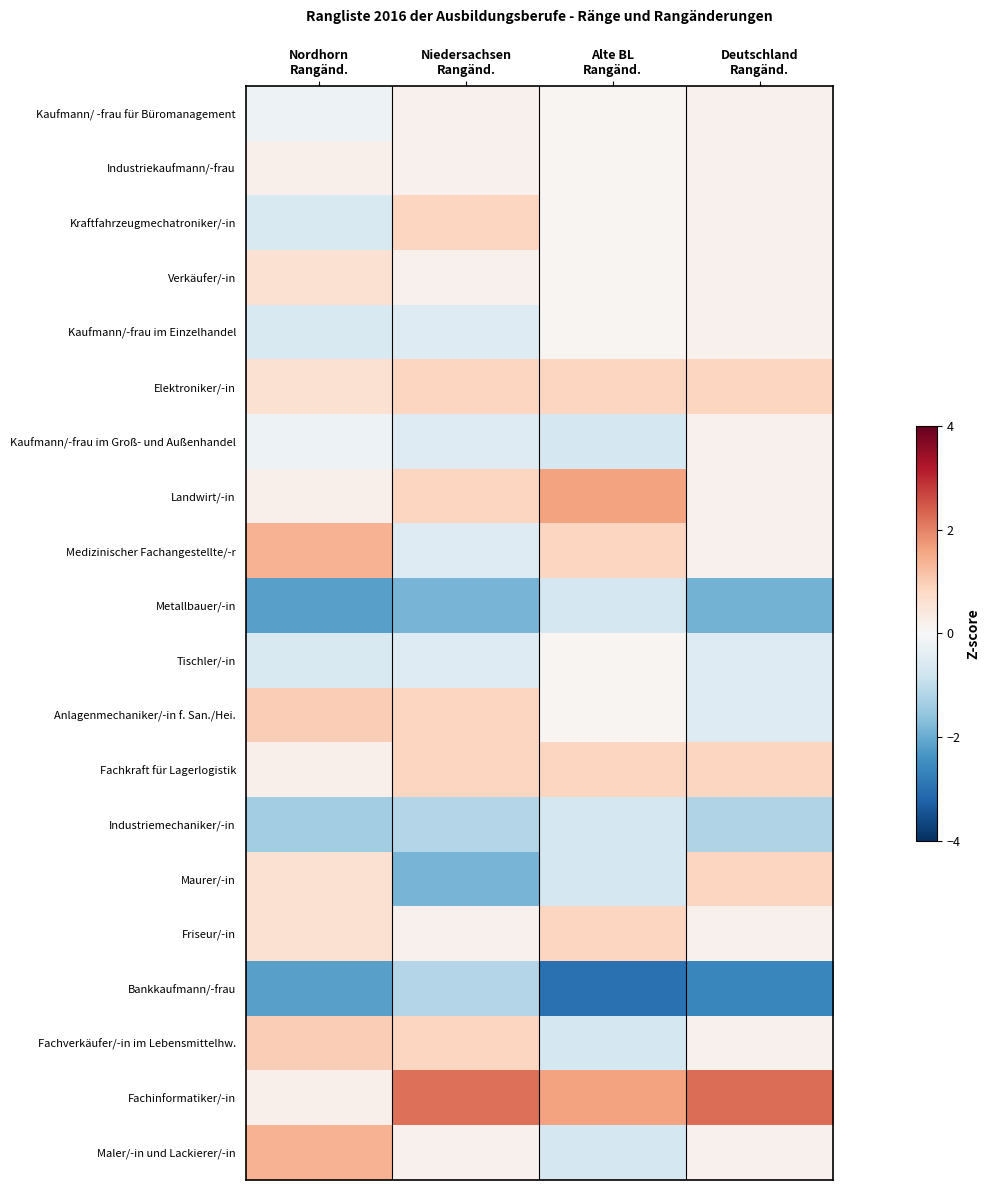

Which series changed the most between Niedersachsen Rangänd. and Alte BL Rangänd.?

Bankkaufmann/-frau